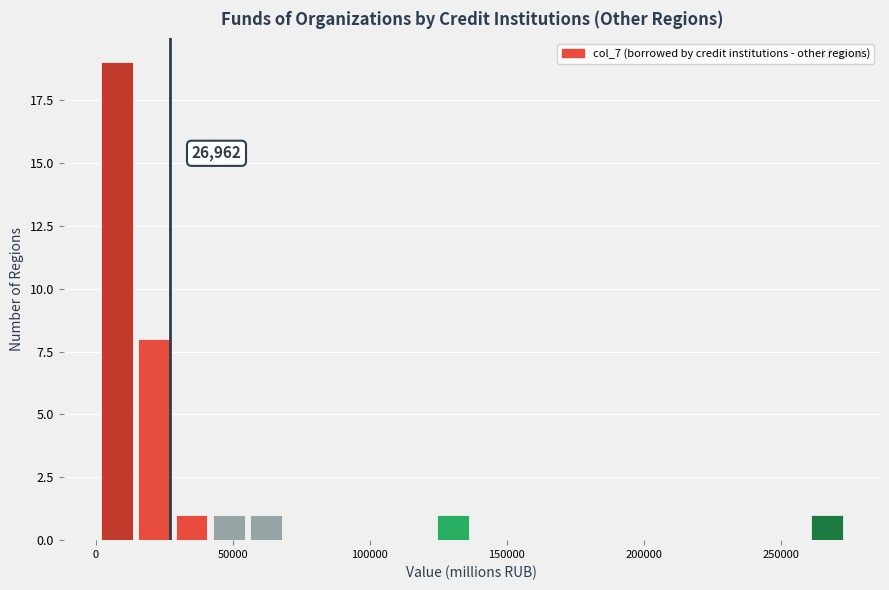

Around what value on the x-axis is the tallest bar? Give the approximate position of its centre, as read against the axis.

10000